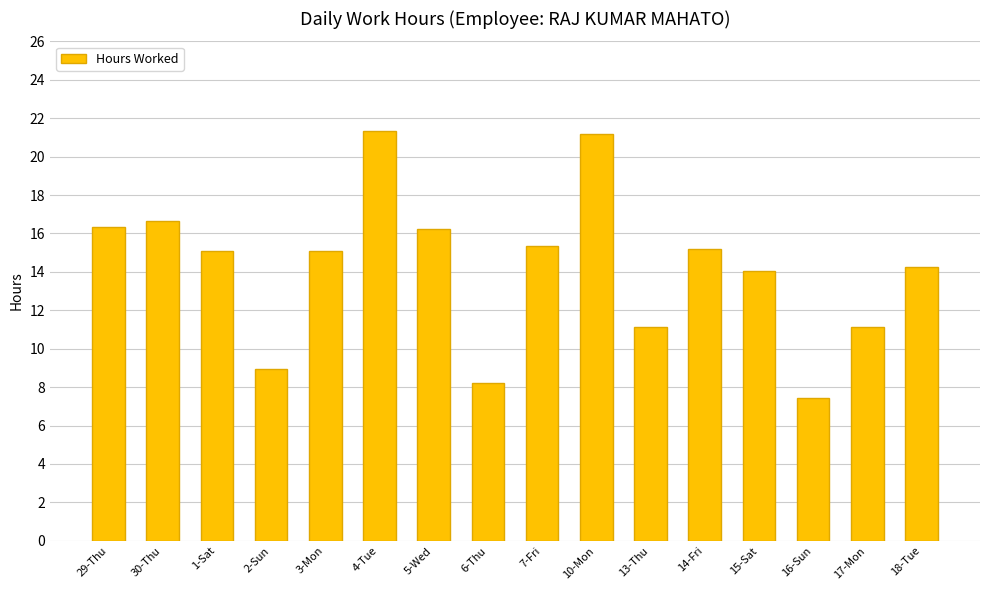

What is the minimum value shown in the chart?

7.4